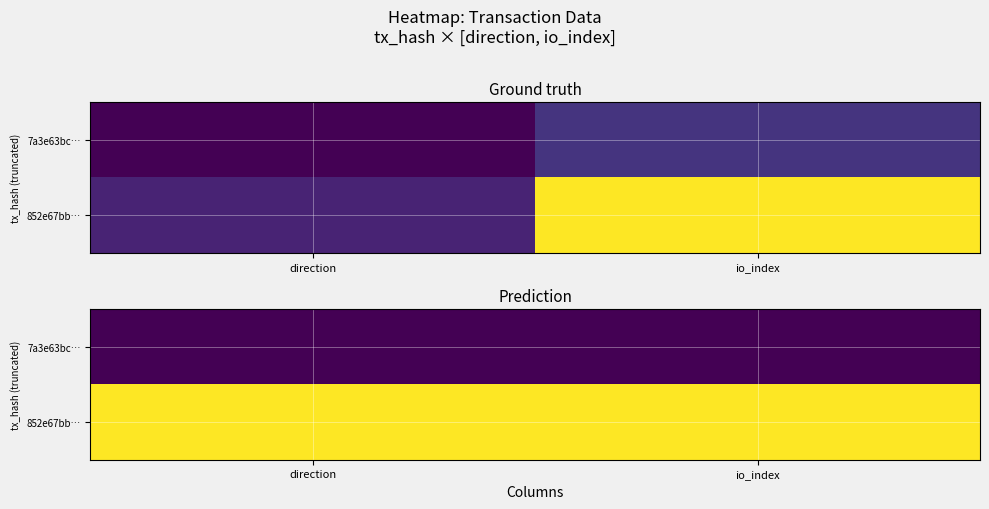

At direction, list the series in order from smallest to largest.

7a3e63bc…, 852e67bb…